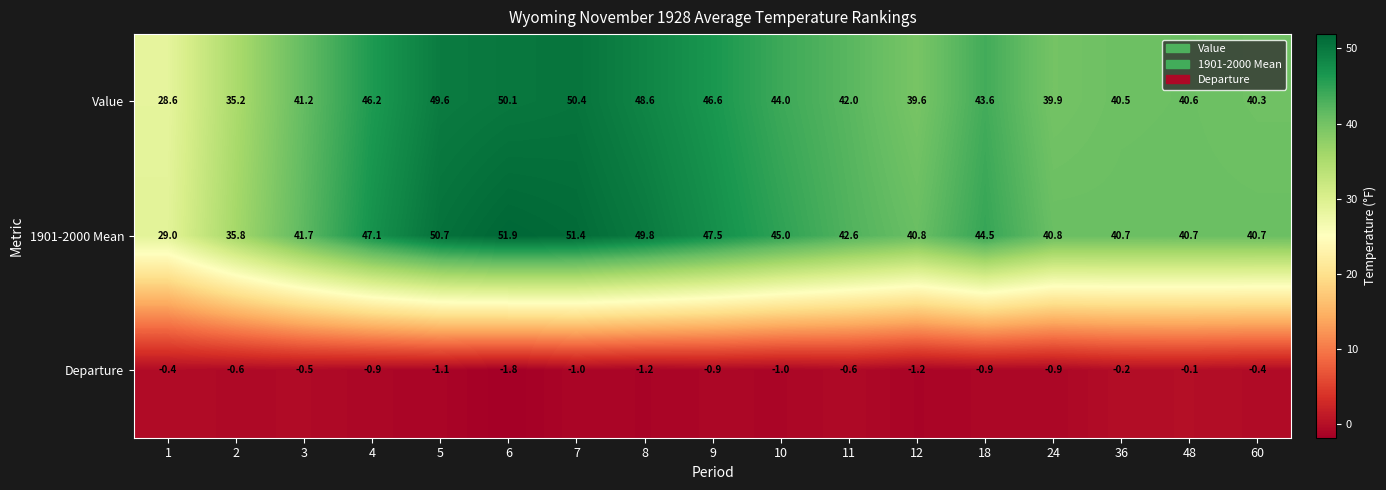

At how many categories does at least one series exceed 17?

17